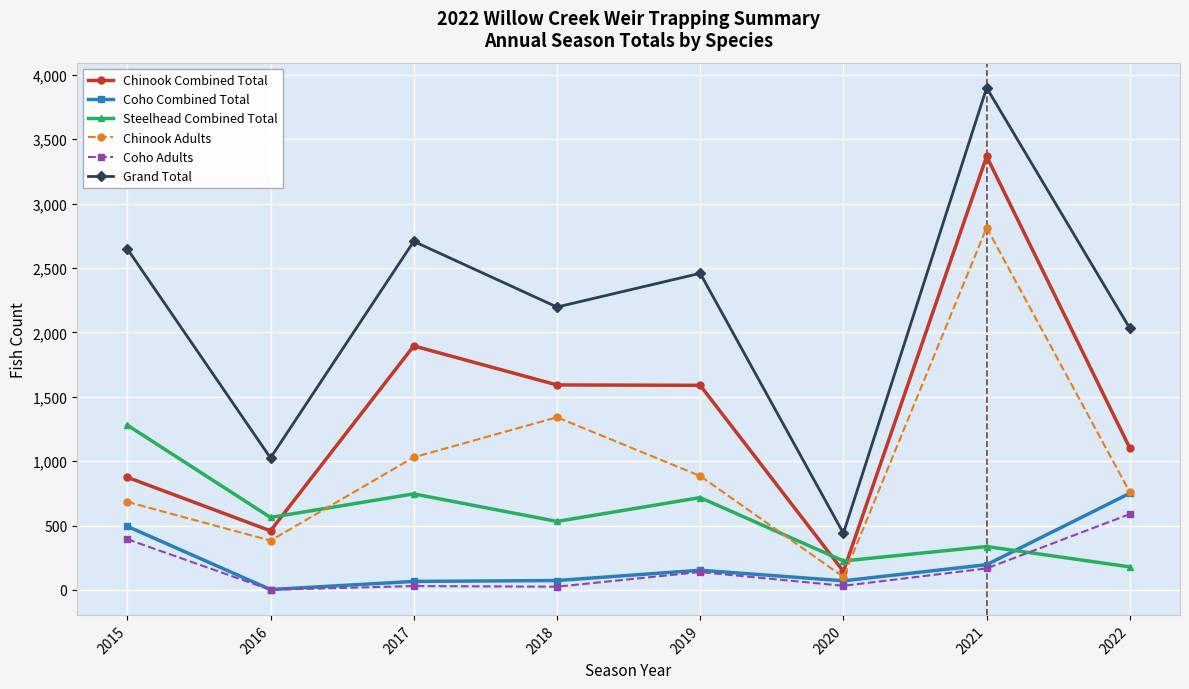

Which series has the largest total across all categories?

Grand Total